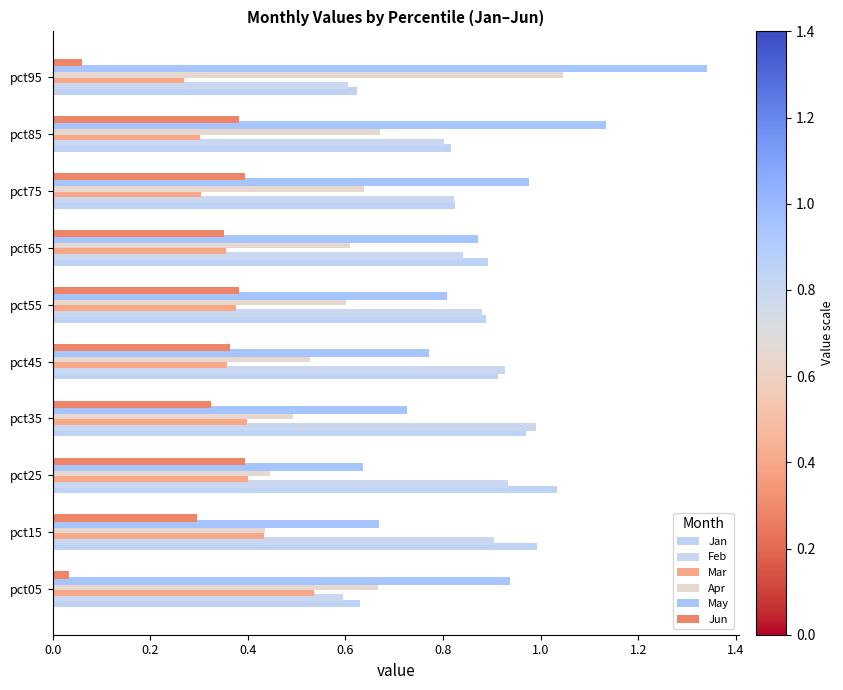

Which series has the widest spread of values?

May